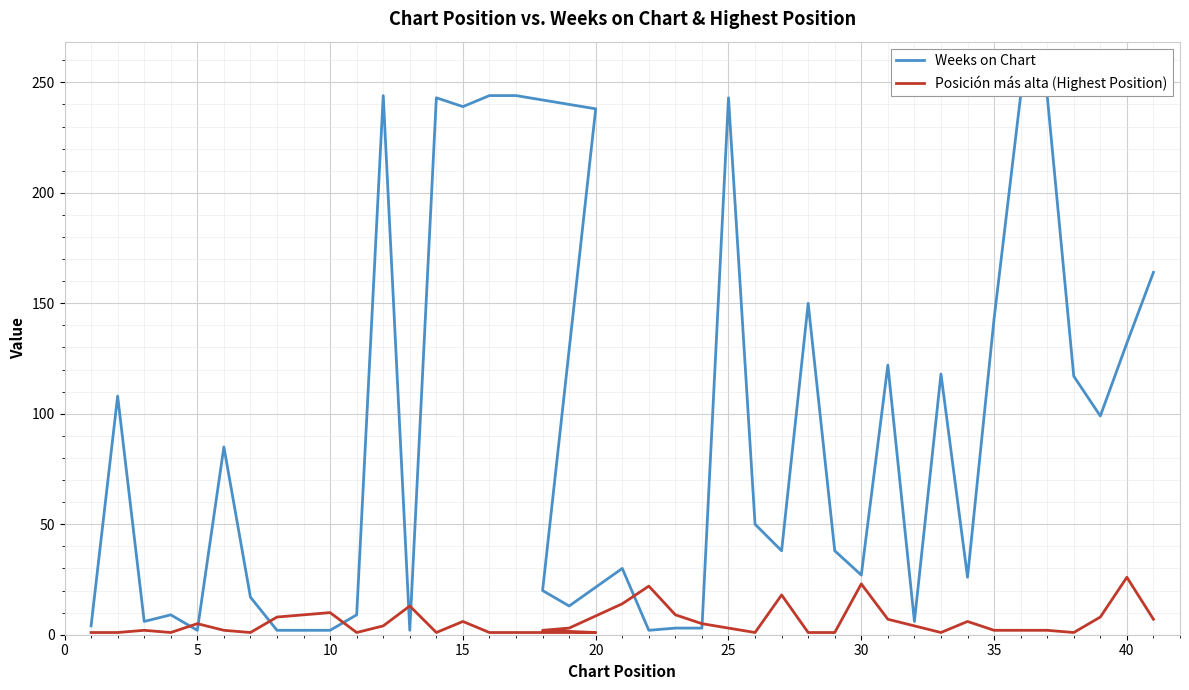

How many data points in Weeks on Chart are above 50?

19